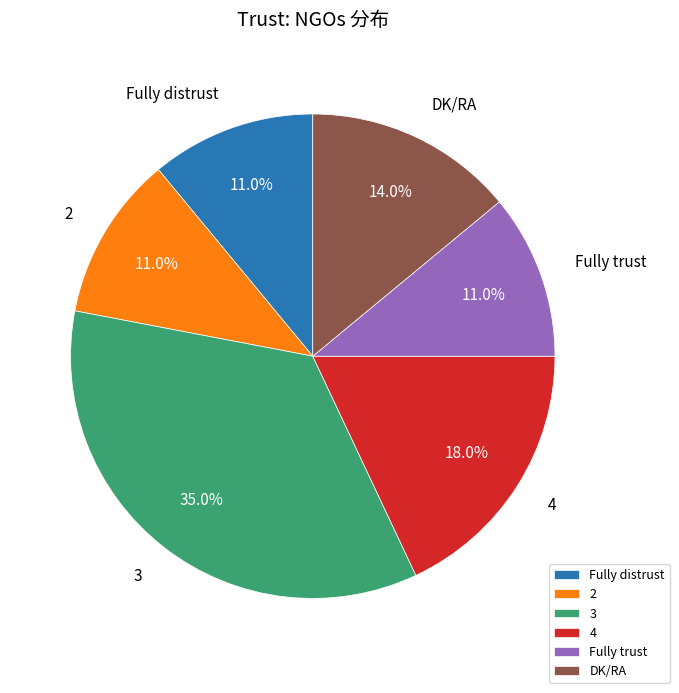

How much of the chart is everything except Fully trust?

89.0%